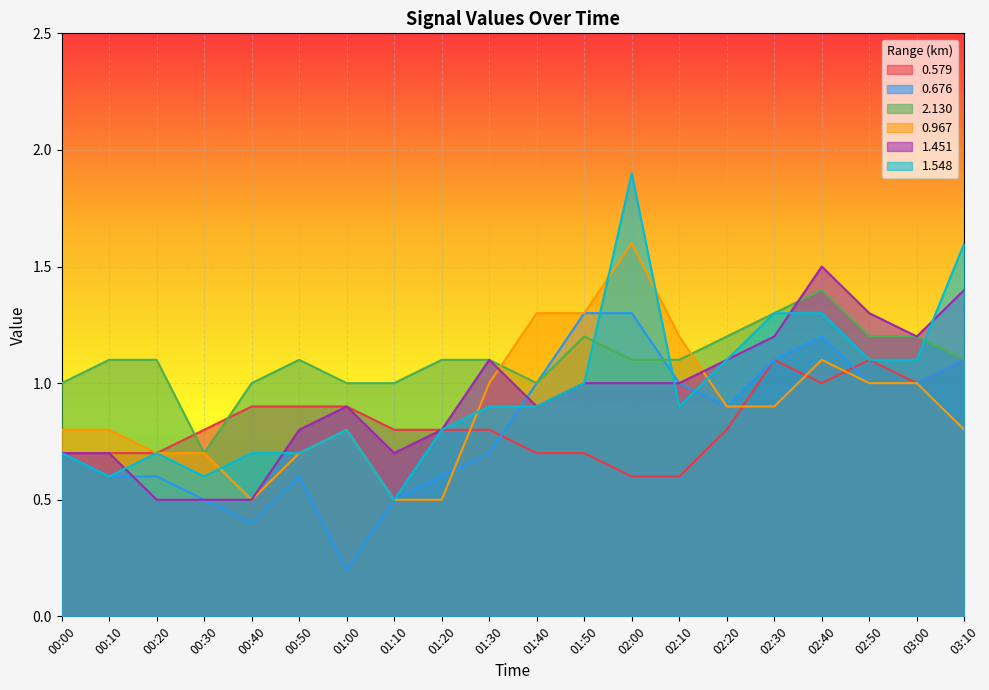

After their last crossing, which series has the higher values: 2.130 or 1.451?

1.451